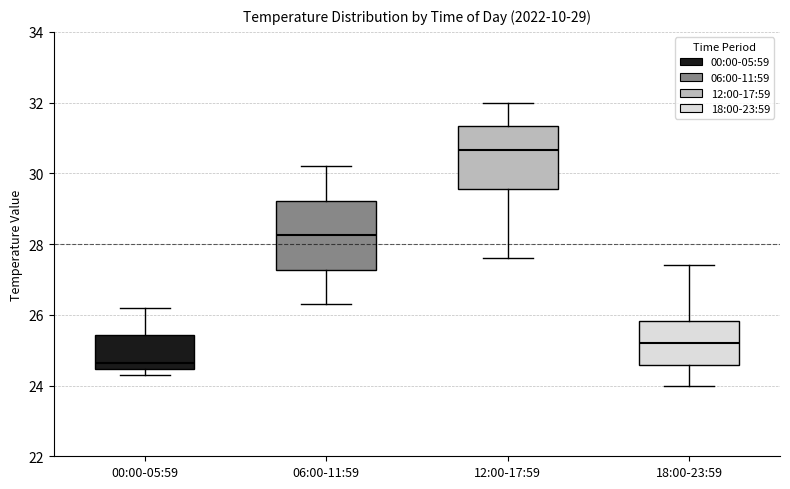

Which box has the highest median line?

12:00-17:59